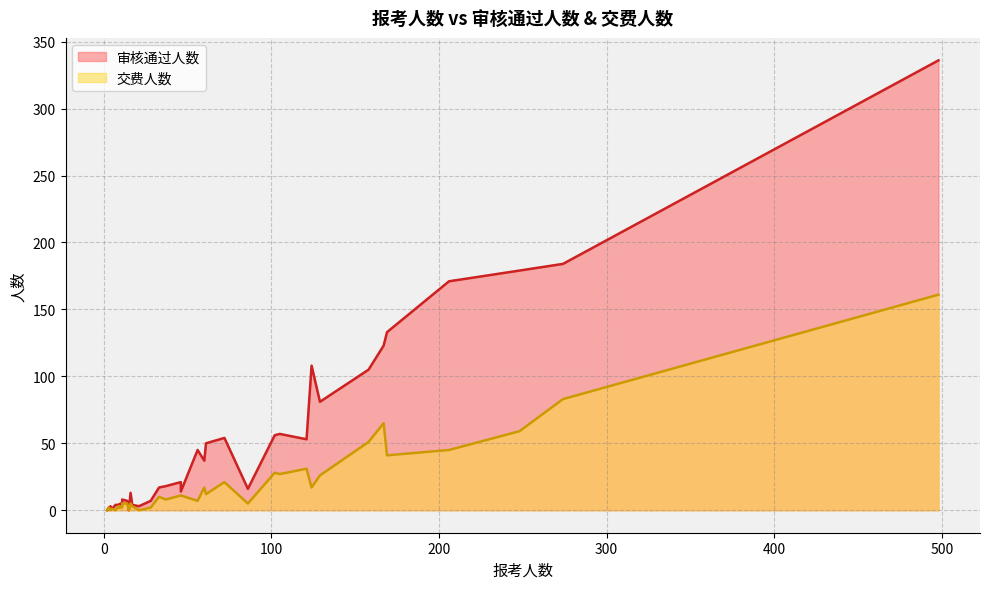

How many lines are shown in the chart?

2